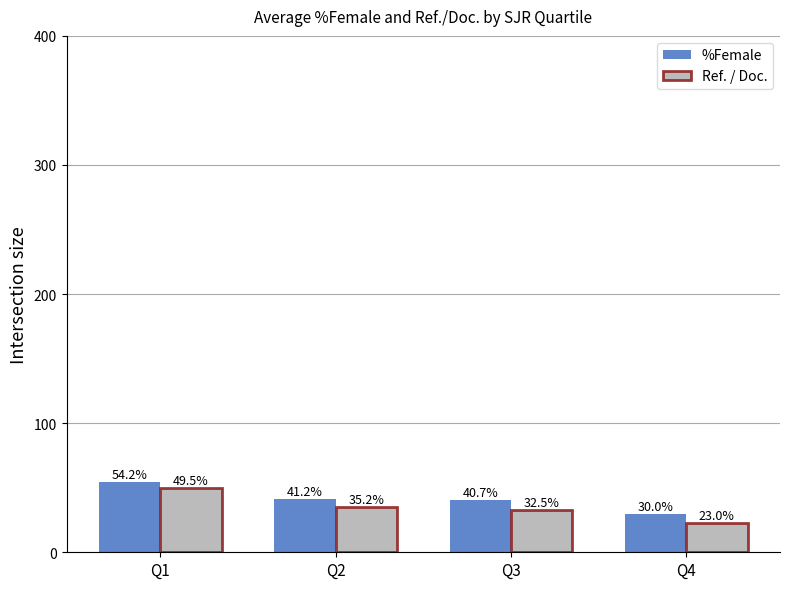

Reading right to left, list all the values displayed in this chart.

%Female: Q4=30.0	Q3=40.7	Q2=41.2	Q1=54.2
Ref. / Doc.: Q4=23.0	Q3=32.5	Q2=35.2	Q1=49.5